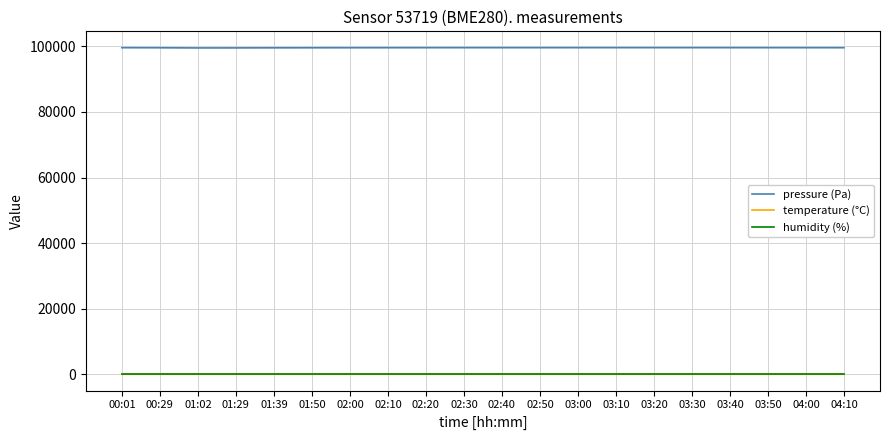

Which series has the widest spread of values?

pressure (Pa)